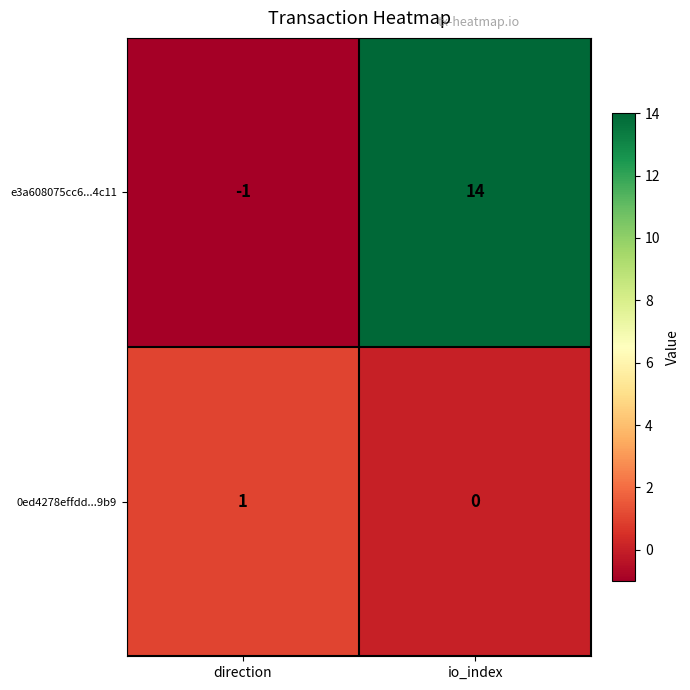

Which series has the largest total across all categories?

e3a608075cc6...4c11